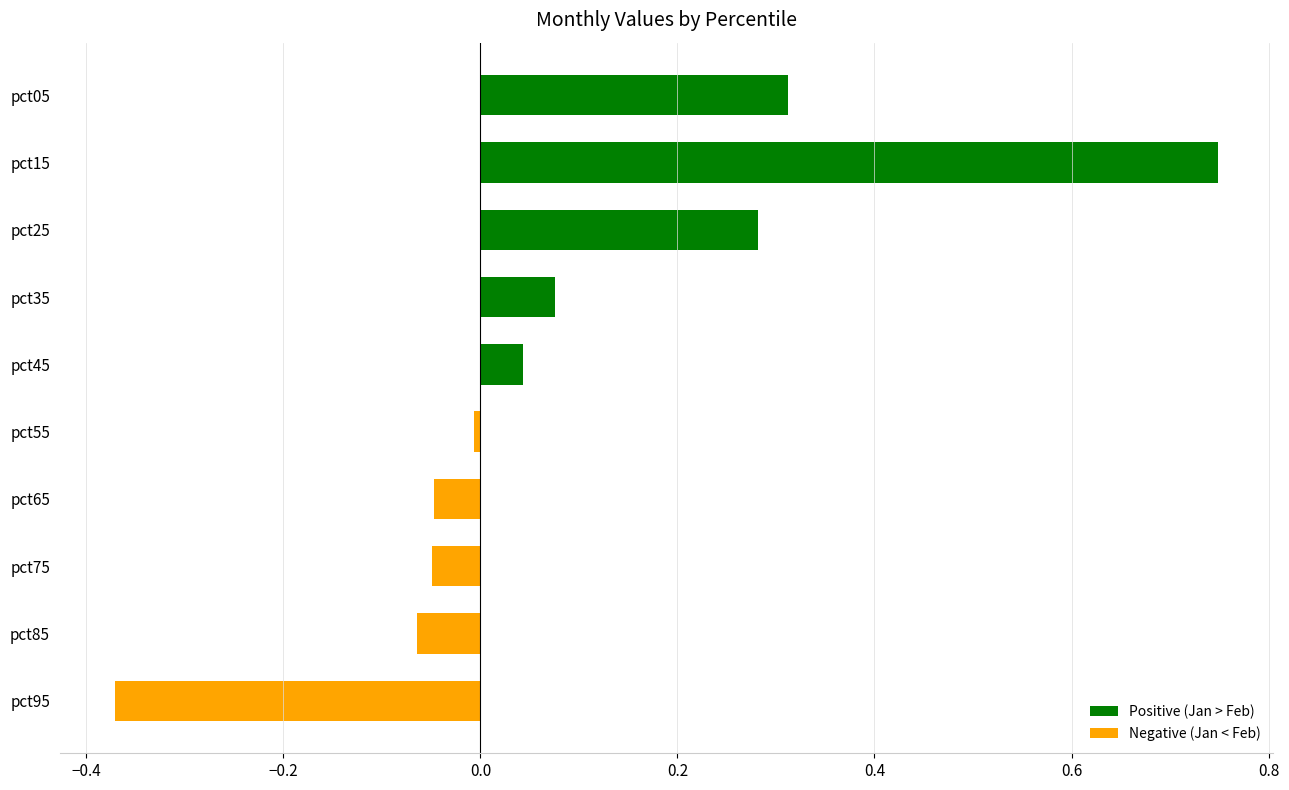

At which category does the chart reach its peak across all series?

pct15